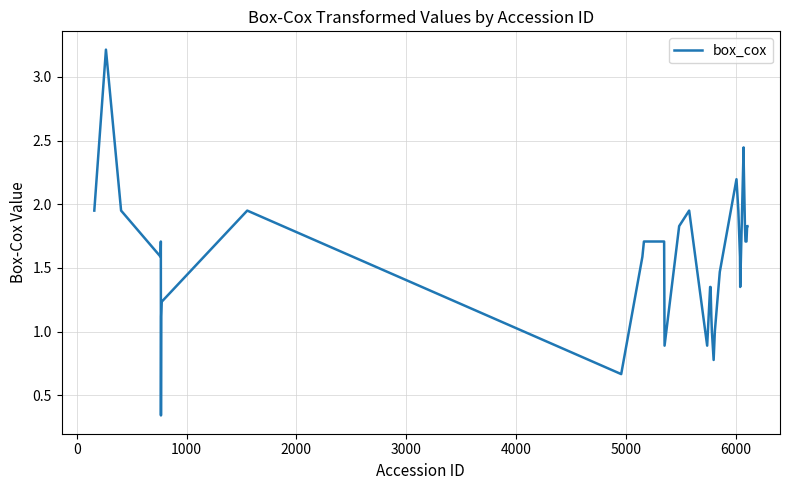

What is the average value?

1.6